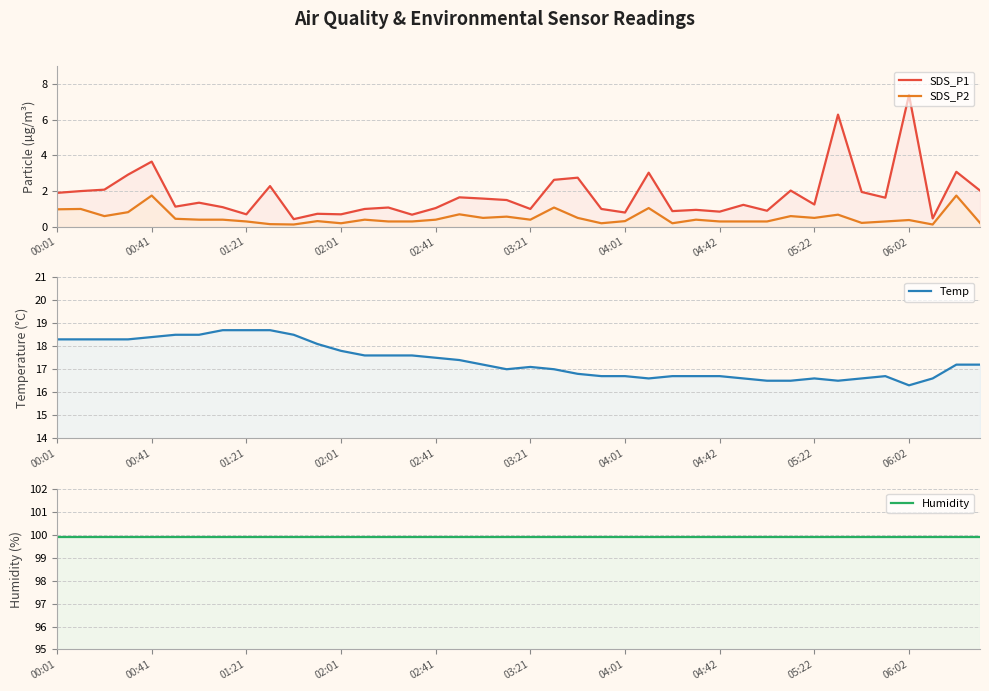

What is the minimum value for Temp?

16.3